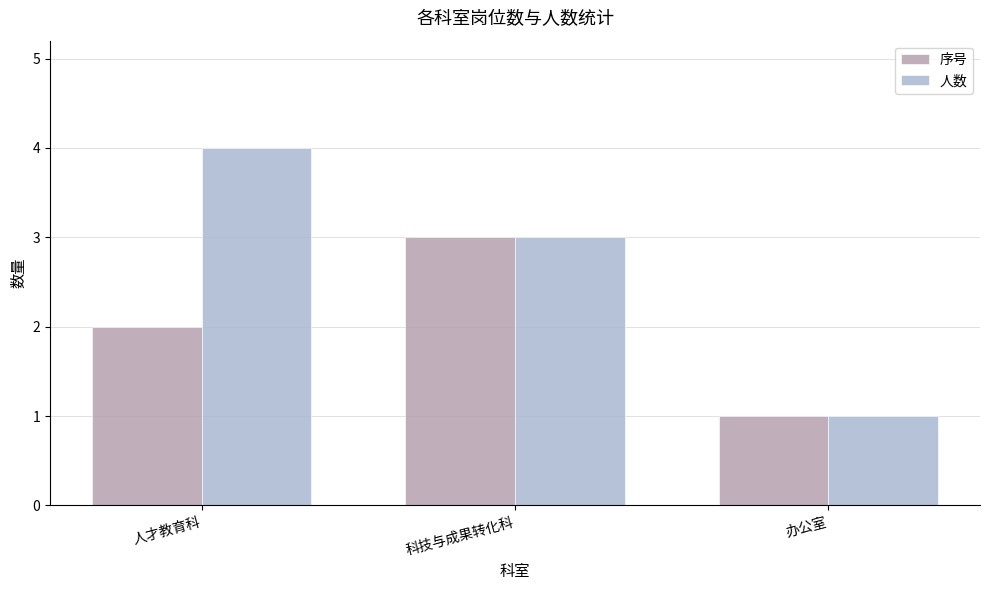

Rank the categories by 序号 value from lowest to highest.

办公室, 人才教育科, 科技与成果转化科